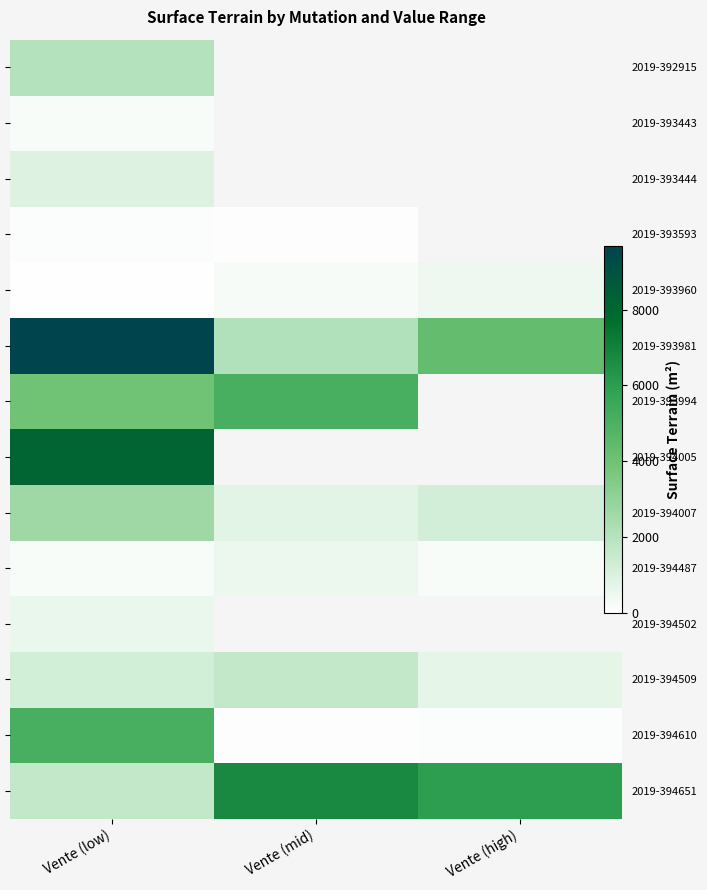

Where is 2019-394007 nearest to the value 1718?

Vente (high)